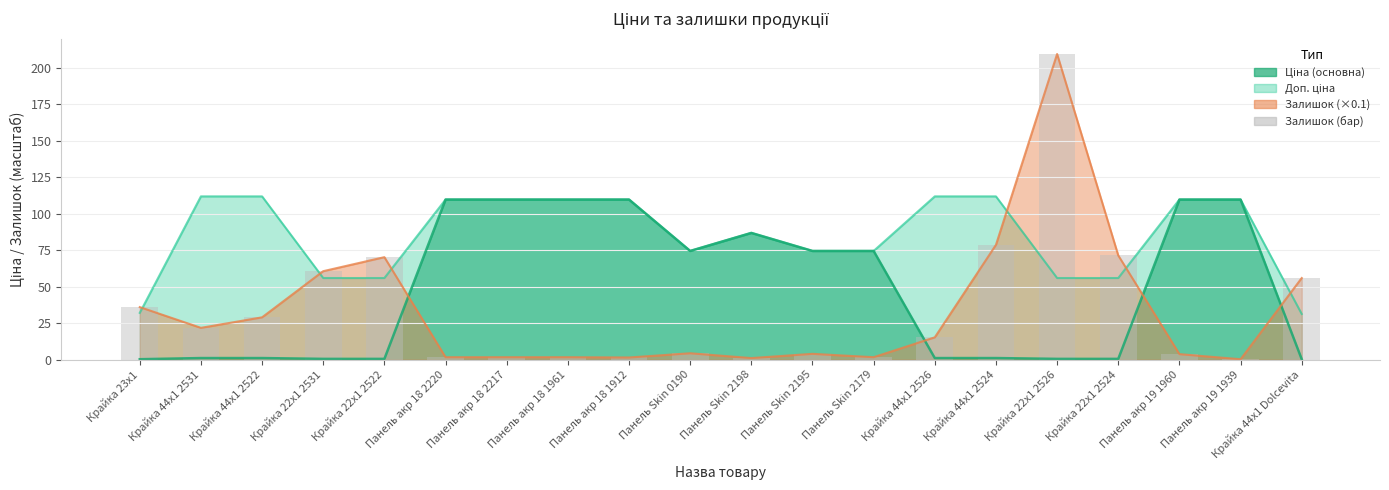

The value at Панель Skin 0190 is 0.9. True or false?

False